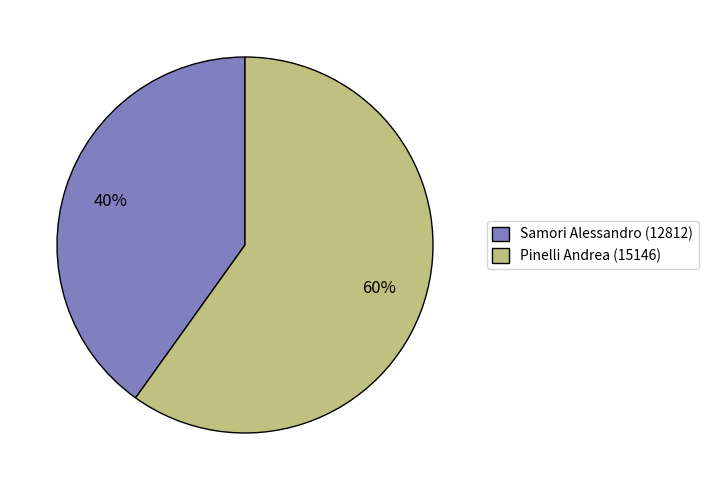

To the nearest percent, what is the difference between the Pinelli Andrea (15146) and Samori Alessandro (12812) slice percentages?

20%